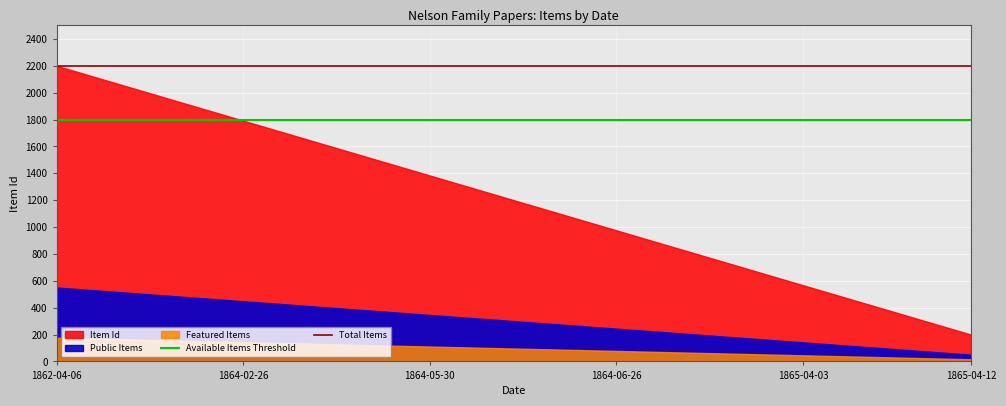

At which label is Available Items Threshold closest to 1800?

1862-04-06